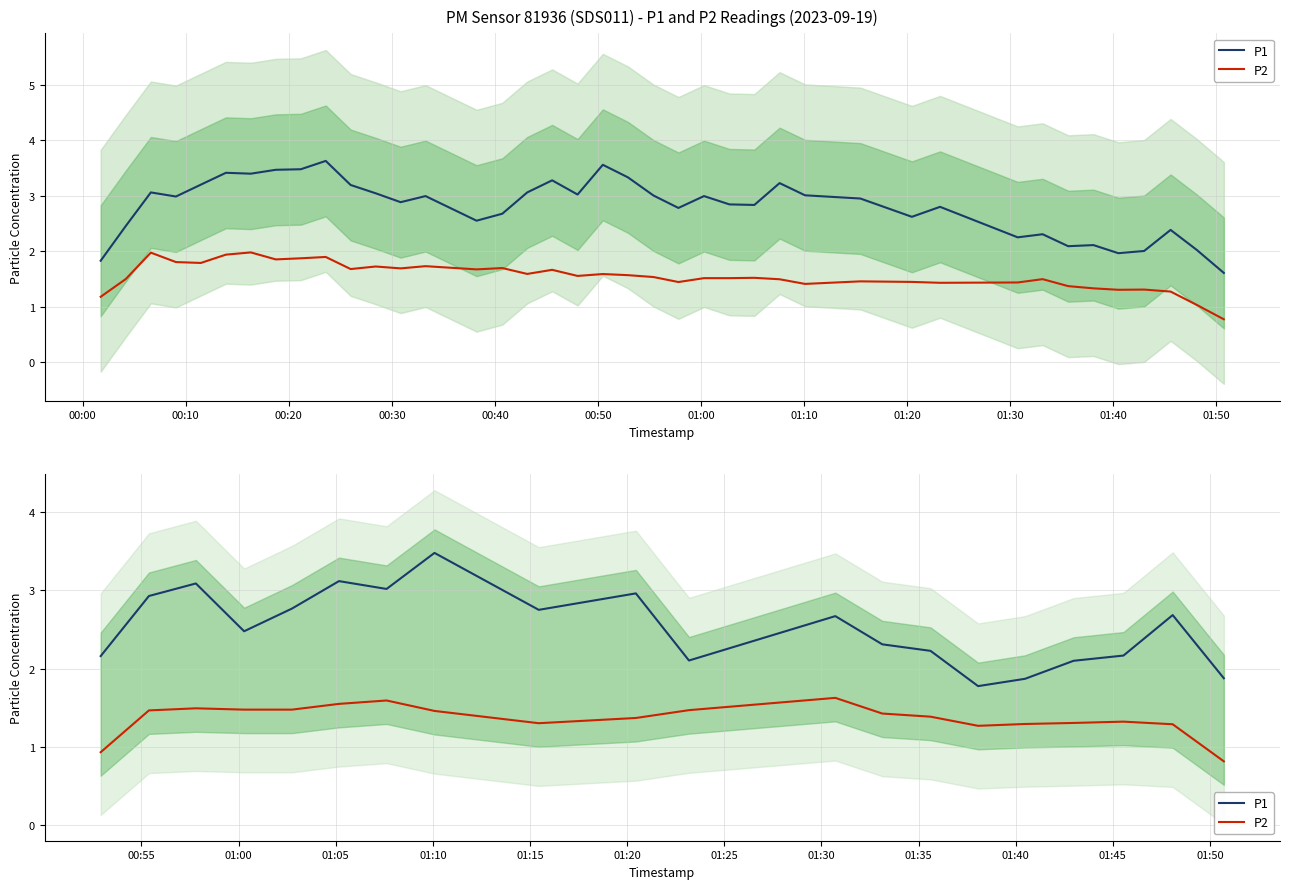

At which label does P1 reach its peak?

01:10